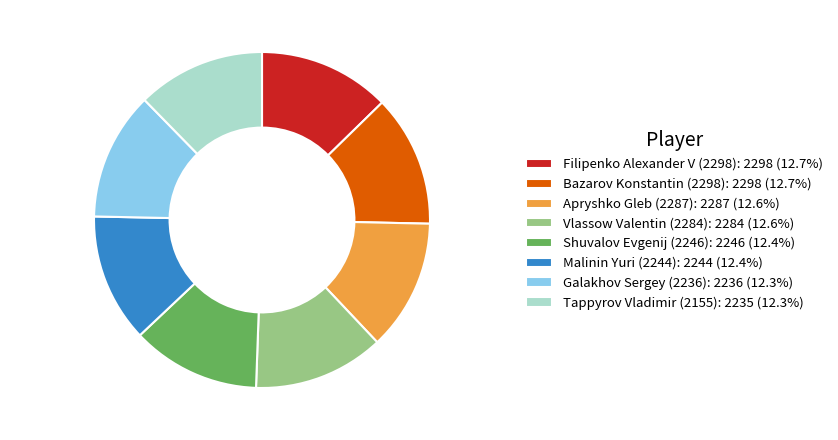

Does Filipenko Alexander V (2298) represent more than half of the total?

No